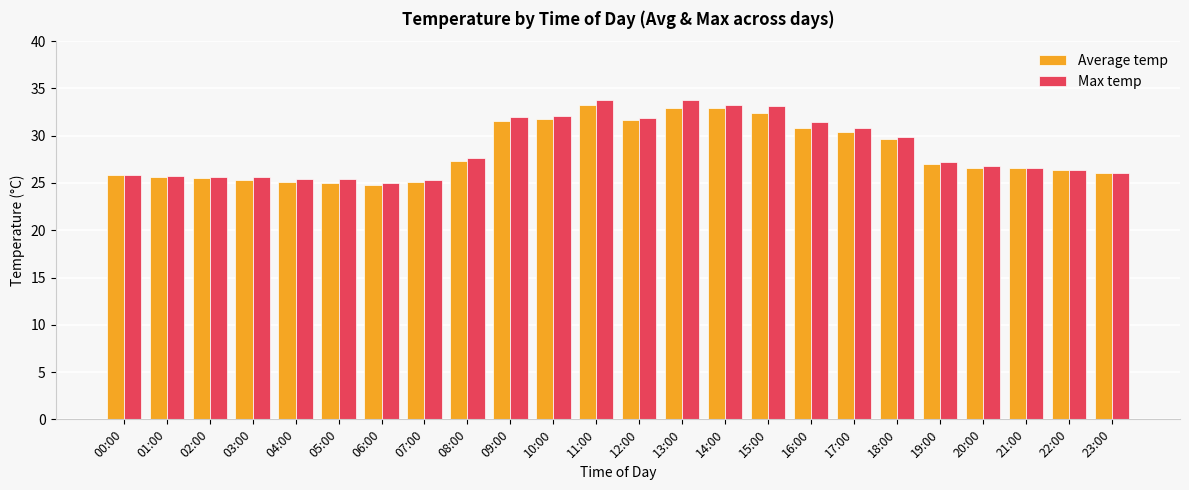

Is it true that Average temp equals 12.3 at 04:00?

False